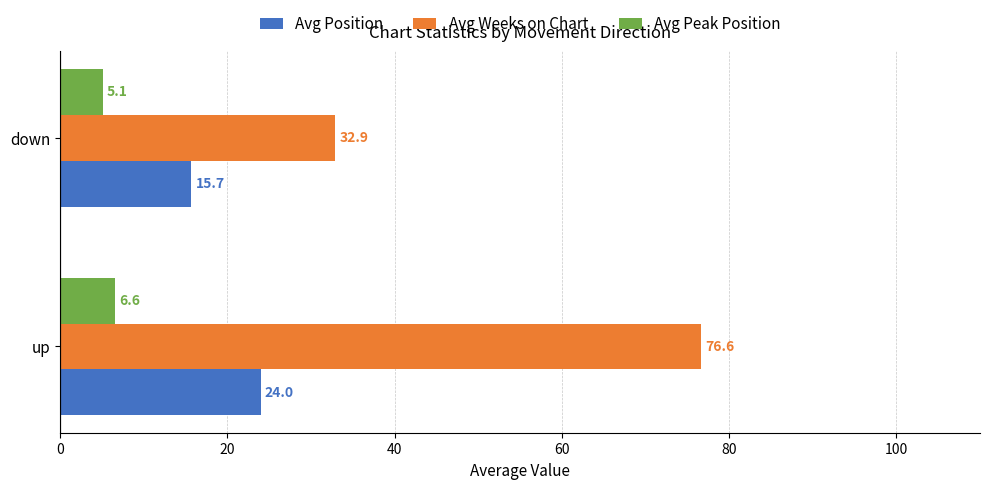

At which category is the sum across all series the highest?

up